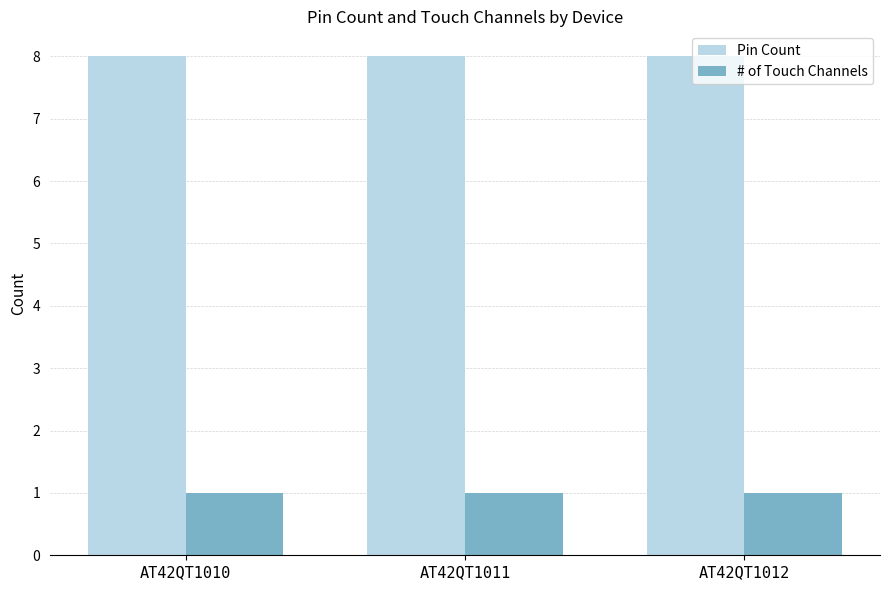

The Pin Count series shows 4 at AT42QT1010. True or false?

False